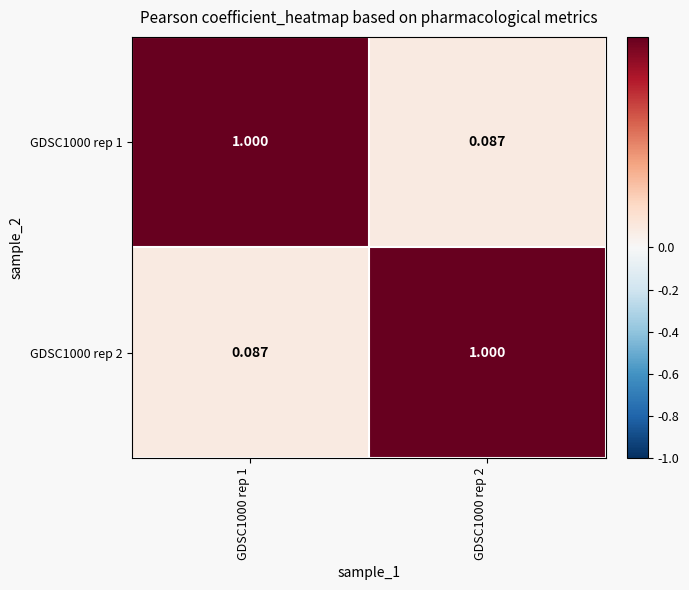

How many values in the GDSC1000 rep 2 series are below 1?

1